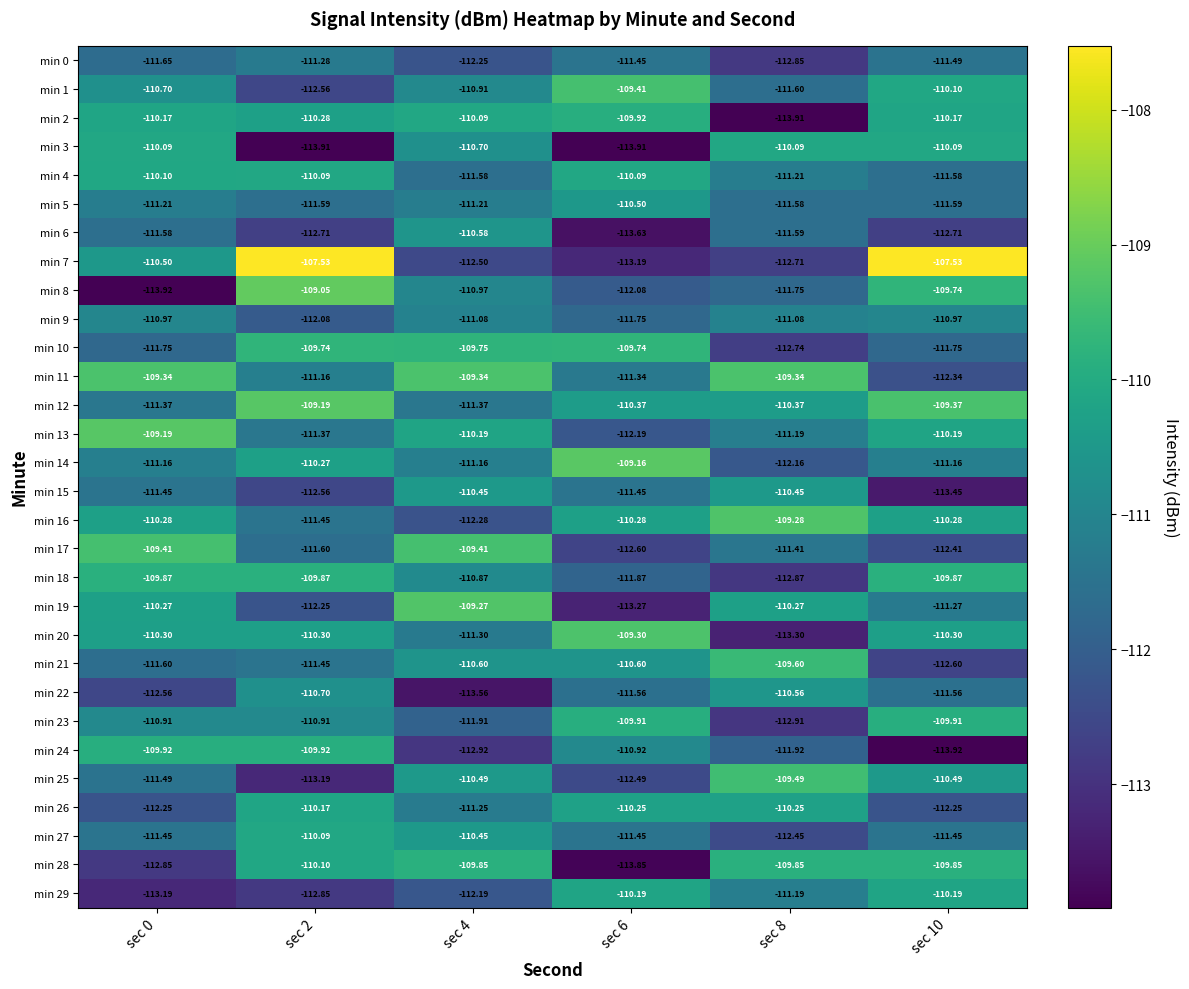

How many data points in min 1 are above -110?

1